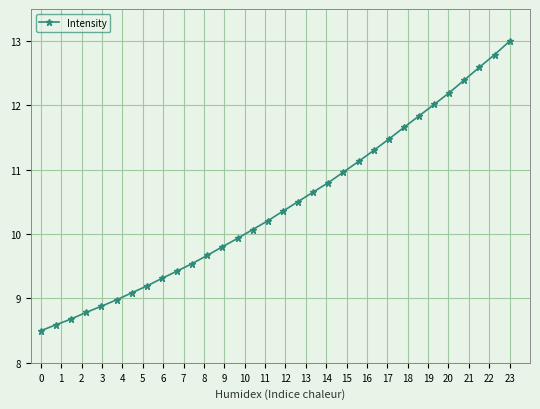

What is the average value?

10.4